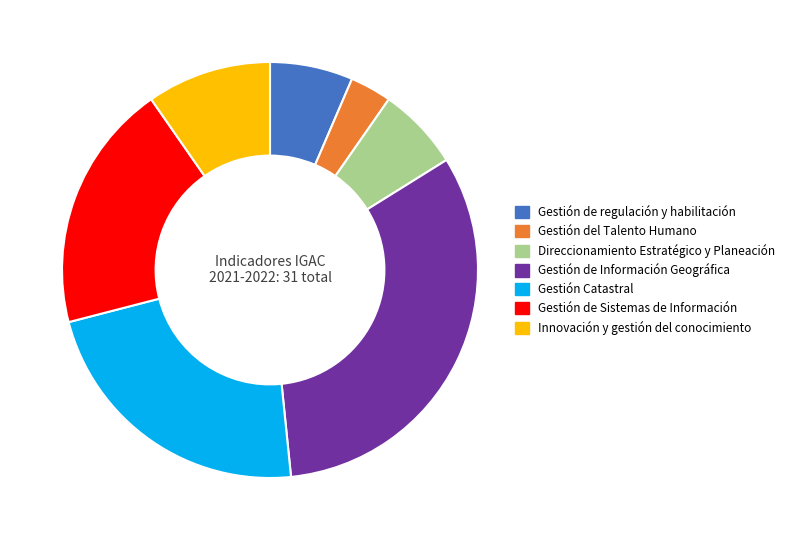

How many slices are in this pie chart?

7